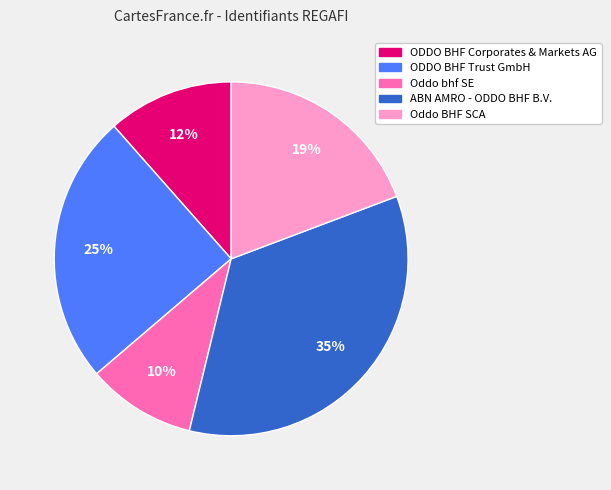

To the nearest percent, what portion does ODDO BHF Trust GmbH represent?

25%